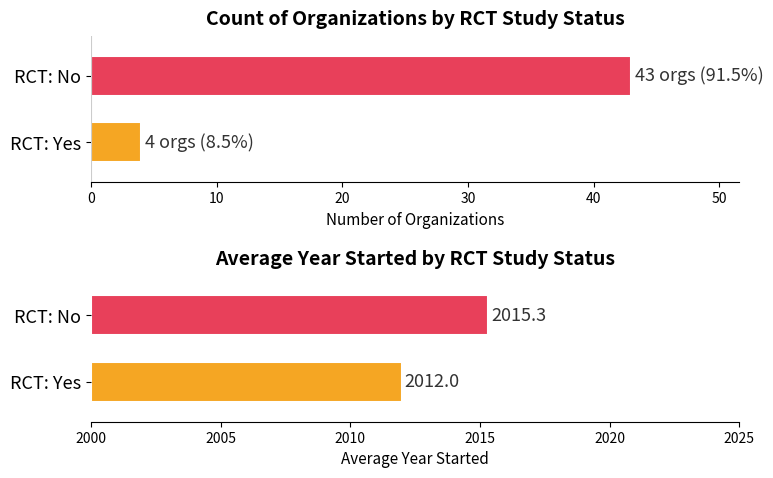

Between RCT: Yes and RCT: No, which series saw the biggest shift?

Count of Organizations